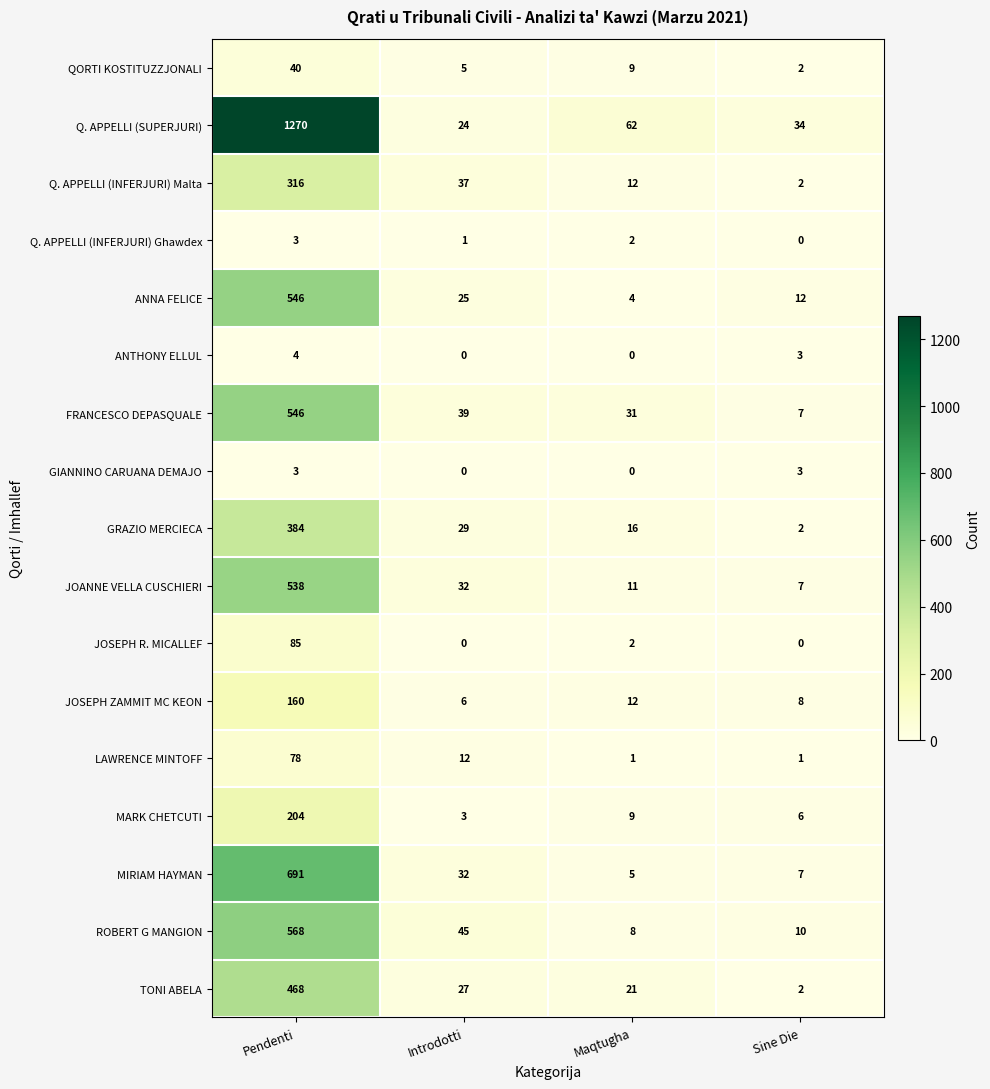

What is the spread (max minus min) of values at Maqtugha?

62